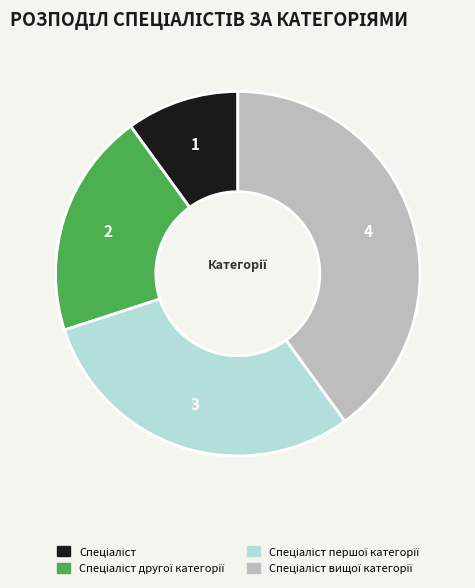

How many segments does this pie chart have?

4